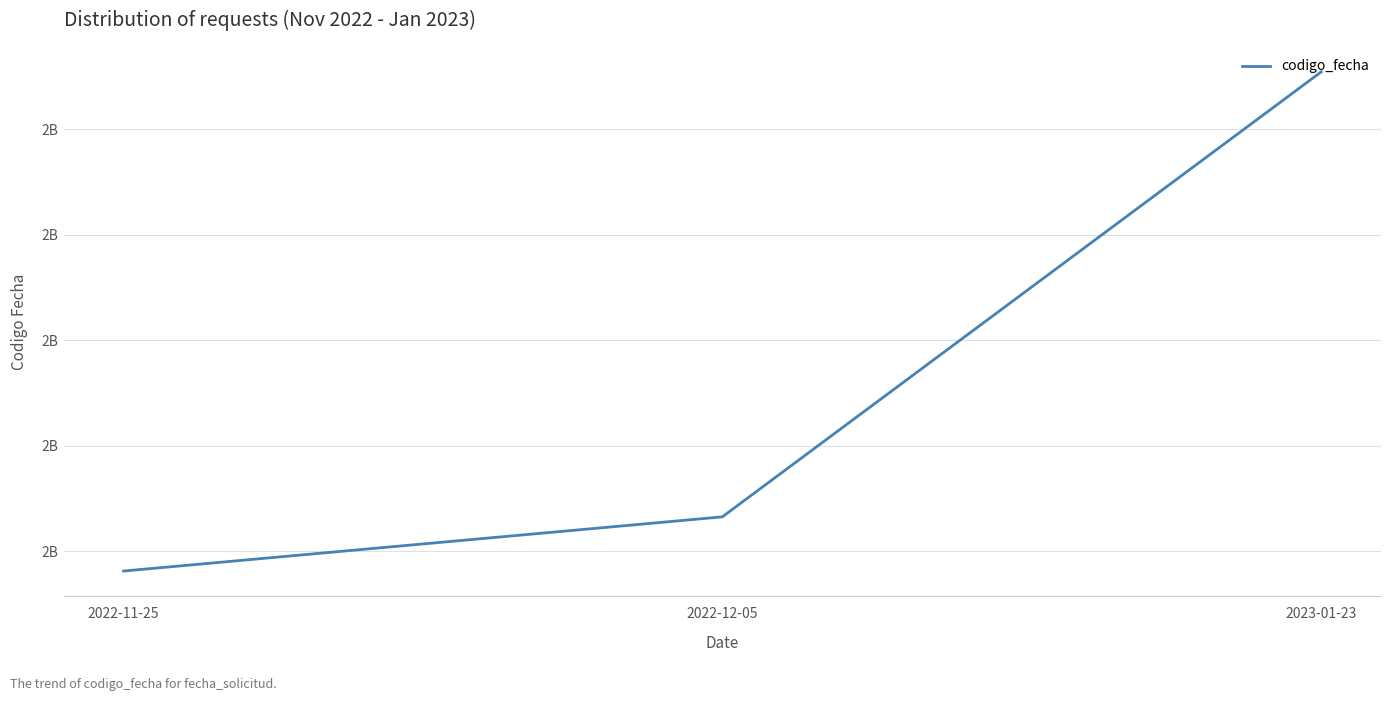

What is the maximum value shown in the chart?

1674544778